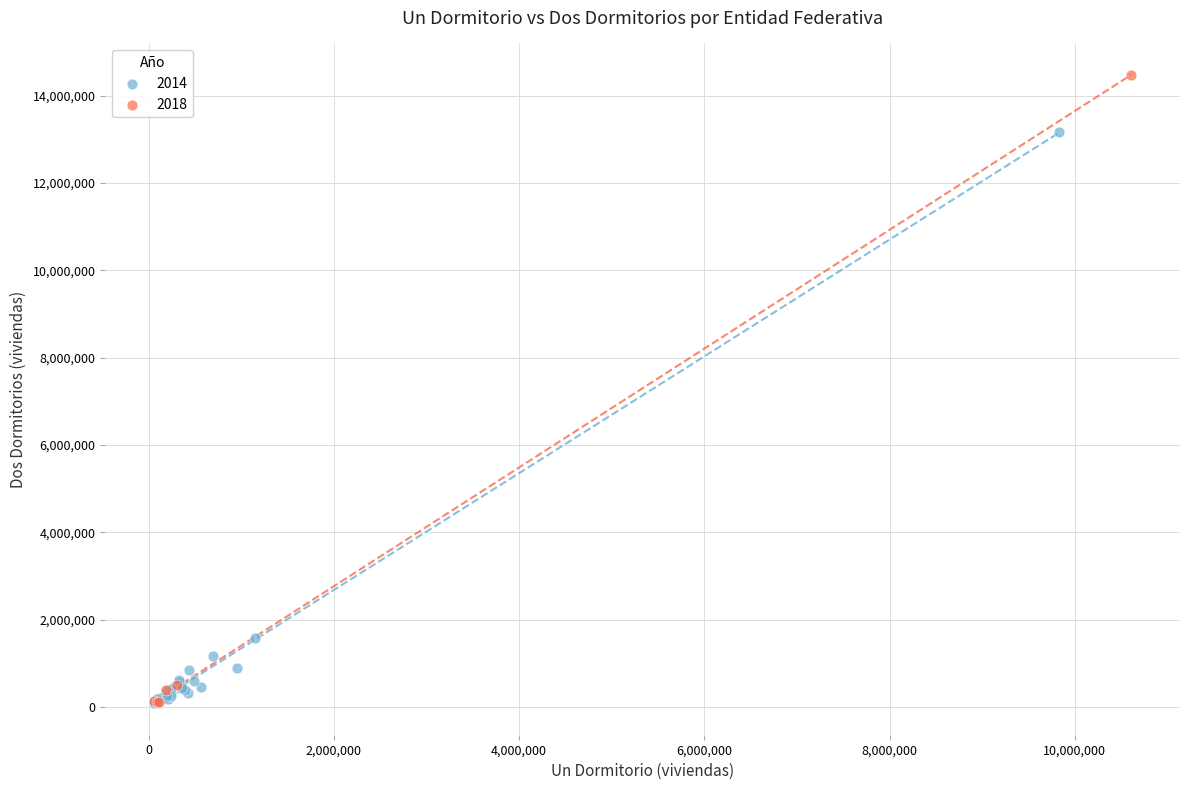

Which series has the largest Y range (max minus min)?

2018